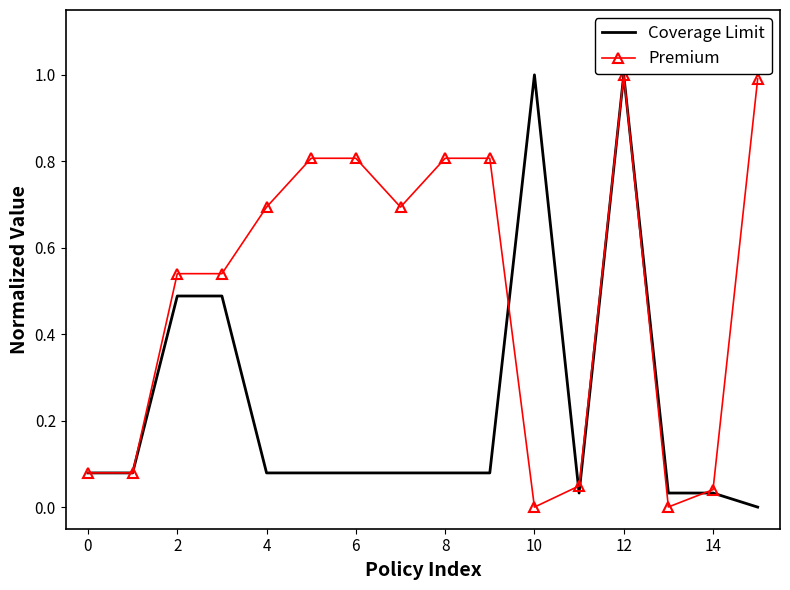

What is the maximum value shown in the chart?

1.0